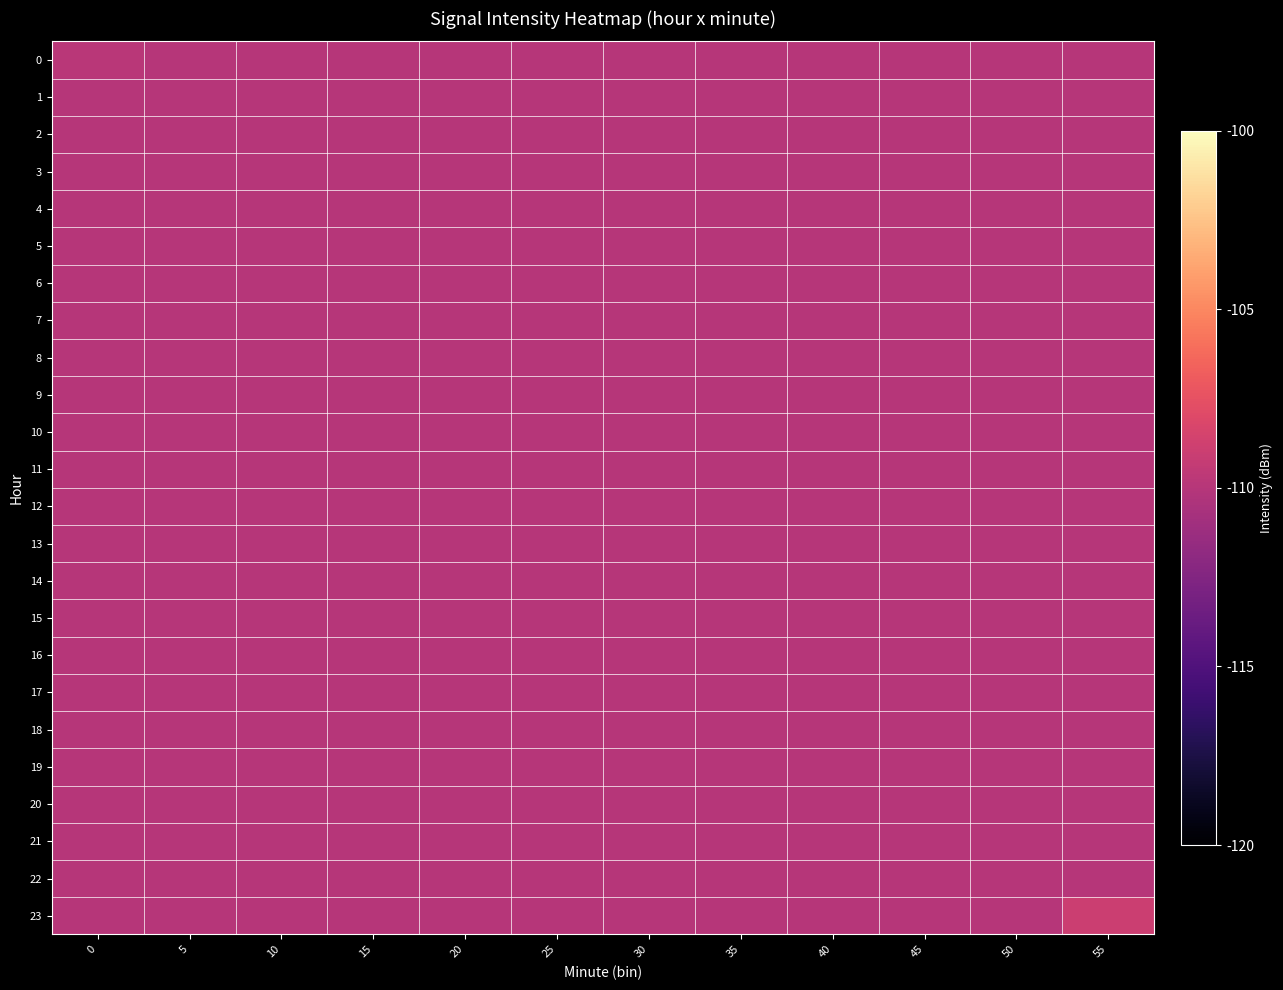

Reading left to right, list all the values displayed in this chart.

0: 0=-109.8	5=-110.0	10=-110.0	15=-110.0	20=-110.0	25=-110.0	30=-110.0	35=-110.0	40=-110.0	45=-110.0	50=-110.0	55=-110.0
1: 0=-110.0	5=-110.0	10=-110.0	15=-110.0	20=-110.0	25=-110.0	30=-110.0	35=-110.0	40=-110.0	45=-110.0	50=-110.0	55=-110.0
2: 0=-110.0	5=-110.0	10=-110.0	15=-110.0	20=-110.0	25=-110.0	30=-110.0	35=-110.0	40=-110.0	45=-110.0	50=-110.0	55=-110.0
3: 0=-110.0	5=-110.0	10=-110.0	15=-110.0	20=-110.0	25=-110.0	30=-110.0	35=-110.0	40=-110.0	45=-110.0	50=-110.0	55=-110.0
4: 0=-110.0	5=-110.0	10=-110.0	15=-110.0	20=-110.0	25=-110.0	30=-110.0	35=-110.0	40=-110.0	45=-110.0	50=-110.0	55=-110.0
5: 0=-110.0	5=-110.0	10=-110.0	15=-110.0	20=-110.0	25=-110.0	30=-110.0	35=-110.0	40=-110.0	45=-110.0	50=-110.0	55=-110.0
6: 0=-110.0	5=-110.0	10=-110.0	15=-110.0	20=-110.0	25=-110.0	30=-110.0	35=-110.0	40=-110.0	45=-110.0	50=-110.0	55=-110.0
7: 0=-110.0	5=-110.0	10=-110.0	15=-110.0	20=-110.0	25=-110.0	30=-110.0	35=-110.0	40=-110.0	45=-110.0	50=-110.0	55=-110.0
8: 0=-110.0	5=-110.0	10=-110.0	15=-110.0	20=-110.0	25=-110.0	30=-110.0	35=-110.0	40=-110.0	45=-110.0	50=-110.0	55=-110.0
9: 0=-110.0	5=-110.0	10=-110.0	15=-110.0	20=-110.0	25=-110.0	30=-110.0	35=-110.0	40=-110.0	45=-110.0	50=-110.0	55=-110.0
10: 0=-110.0	5=-110.0	10=-110.0	15=-110.0	20=-110.0	25=-110.0	30=-110.0	35=-110.0	40=-110.0	45=-110.0	50=-110.0	55=-110.0
11: 0=-110.0	5=-110.0	10=-110.0	15=-110.0	20=-110.0	25=-110.0	30=-110.0	35=-110.0	40=-110.0	45=-110.0	50=-110.0	55=-110.0
12: 0=-110.0	5=-110.0	10=-110.0	15=-110.0	20=-110.0	25=-110.0	30=-110.0	35=-110.0	40=-110.0	45=-110.0	50=-110.0	55=-110.0
13: 0=-110.0	5=-110.0	10=-110.0	15=-110.0	20=-110.0	25=-110.0	30=-110.0	35=-110.0	40=-110.0	45=-110.0	50=-110.0	55=-110.0
14: 0=-110.0	5=-110.0	10=-110.0	15=-110.0	20=-110.0	25=-110.0	30=-110.0	35=-110.0	40=-110.0	45=-110.0	50=-110.0	55=-110.0
15: 0=-110.0	5=-110.0	10=-110.0	15=-110.0	20=-110.0	25=-110.0	30=-110.0	35=-110.0	40=-110.0	45=-110.0	50=-110.0	55=-110.0
16: 0=-110.0	5=-110.0	10=-110.0	15=-110.0	20=-110.0	25=-110.0	30=-110.0	35=-110.0	40=-110.0	45=-110.0	50=-110.0	55=-110.0
17: 0=-110.0	5=-110.0	10=-110.0	15=-110.0	20=-110.0	25=-110.0	30=-110.0	35=-110.0	40=-110.0	45=-110.0	50=-110.0	55=-110.0
18: 0=-110.0	5=-110.0	10=-110.0	15=-110.0	20=-110.0	25=-110.0	30=-110.0	35=-110.0	40=-110.0	45=-110.0	50=-110.0	55=-110.0
19: 0=-110.0	5=-110.0	10=-110.0	15=-110.0	20=-110.0	25=-110.0	30=-110.0	35=-110.0	40=-110.0	45=-110.0	50=-110.0	55=-110.0
20: 0=-110.0	5=-110.0	10=-110.0	15=-110.0	20=-110.0	25=-110.0	30=-110.0	35=-110.0	40=-110.0	45=-110.0	50=-110.0	55=-110.0
21: 0=-110.0	5=-110.0	10=-110.0	15=-110.0	20=-110.0	25=-110.0	30=-110.0	35=-110.0	40=-110.0	45=-110.0	50=-110.0	55=-110.0
22: 0=-110.0	5=-110.0	10=-110.0	15=-110.0	20=-110.0	25=-110.0	30=-110.0	35=-110.0	40=-110.0	45=-110.0	50=-110.0	55=-110.0
23: 0=-110.0	5=-110.0	10=-110.0	15=-110.0	20=-110.0	25=-110.0	30=-110.0	35=-110.0	40=-110.0	45=-110.0	50=-110.0	55=-108.9